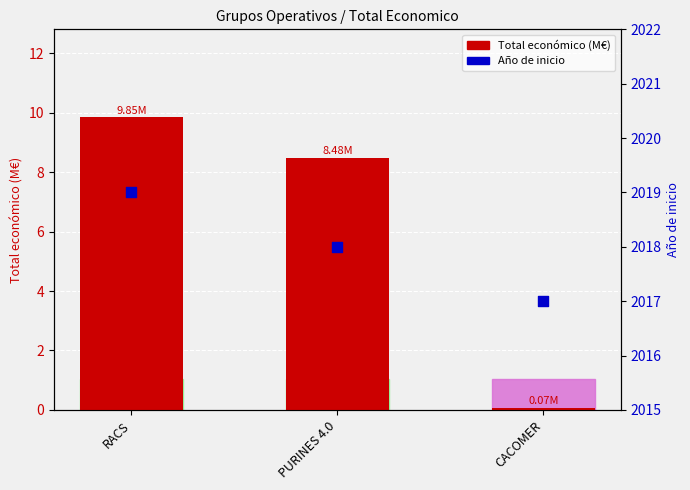

Is the value of Año de inicio at RACS greater than the value of Total económico (M€) at PURINES 4.0?

Yes